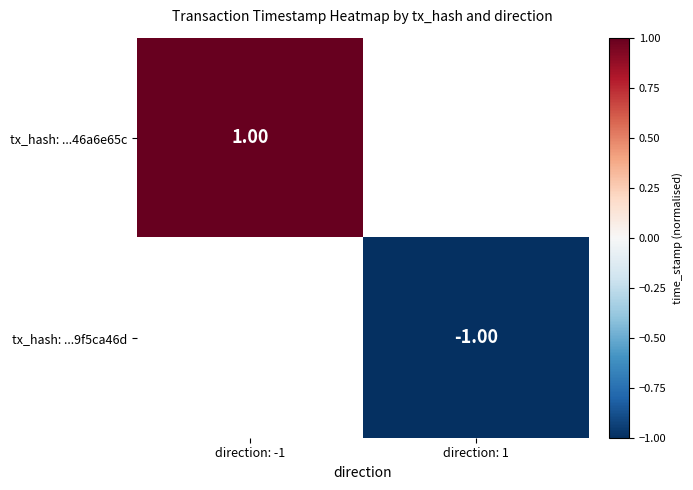

List the series in order of their peak value, highest first.

tx_hash: ...46a6e65c, tx_hash: ...9f5ca46d